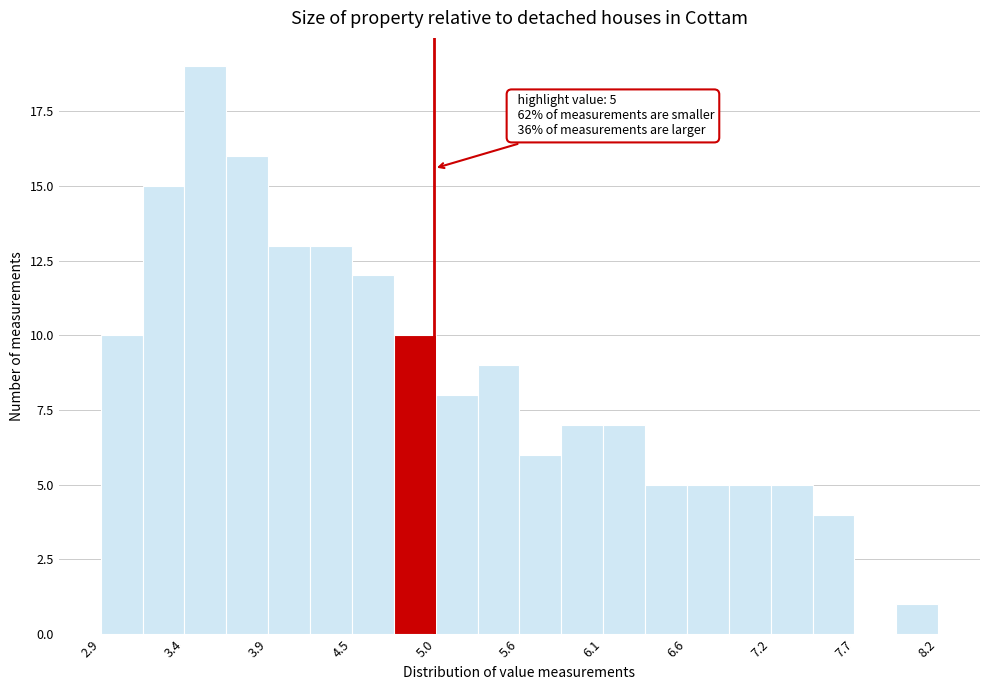

Around what value on the x-axis is the tallest bar? Give the approximate position of its centre, as read against the axis.

3.5